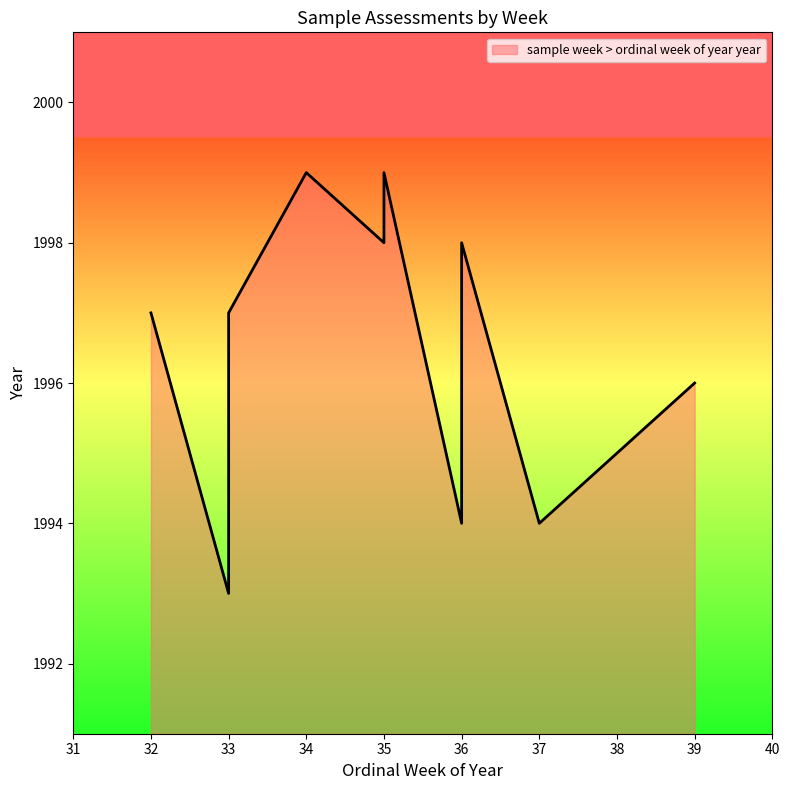

Reading left to right, transcribe all the data shown in this chart.

35=1998	34=1999	36=1994	32=1997	36=1998	33=1993	39=1996	35=1999	37=1994	33=1997